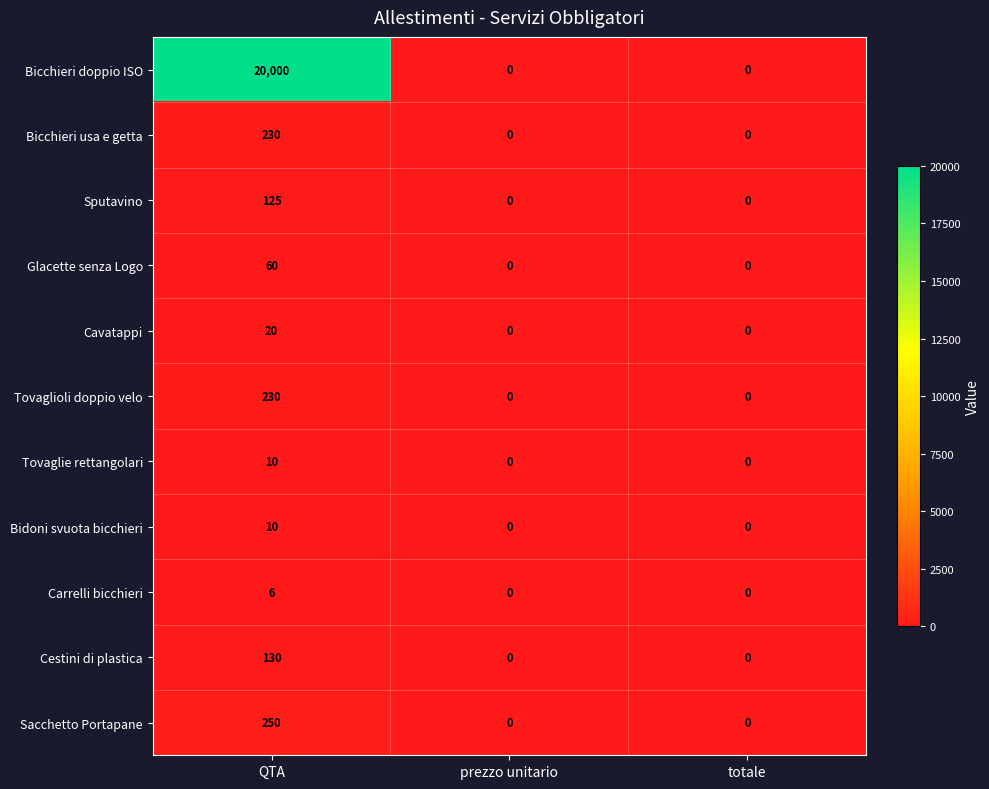

At which category is the sum across all series the highest?

QTA